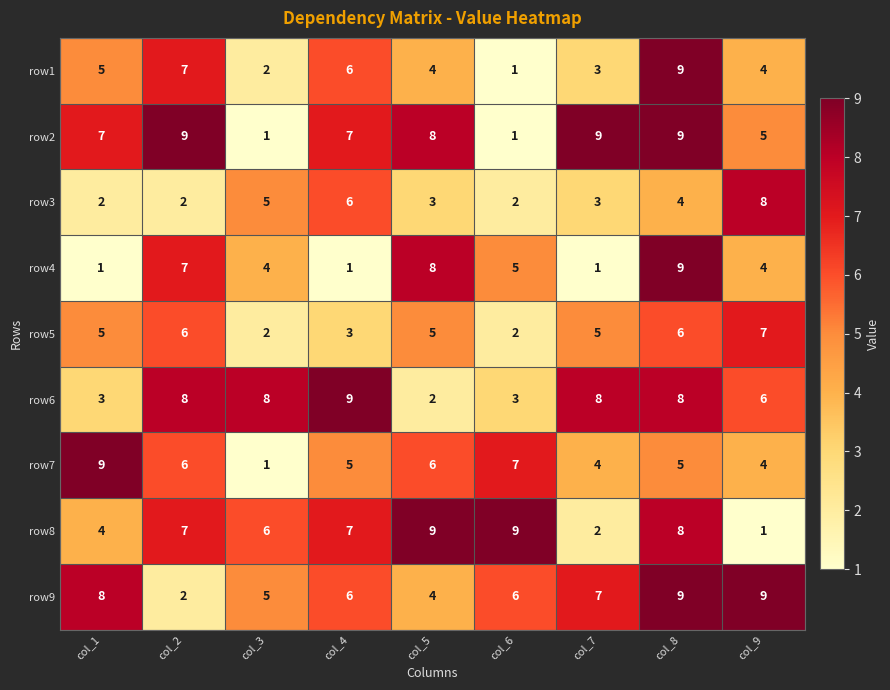

The value of row7 at col_1 is 14. True or false?

False